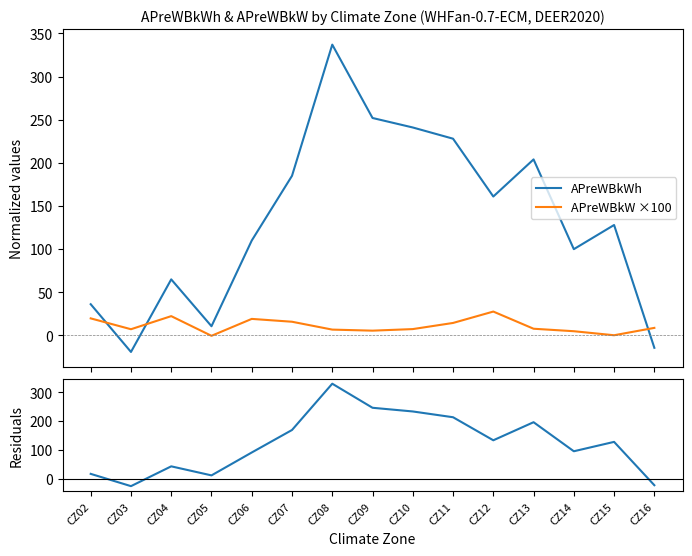

How many lines are shown in the chart?

3